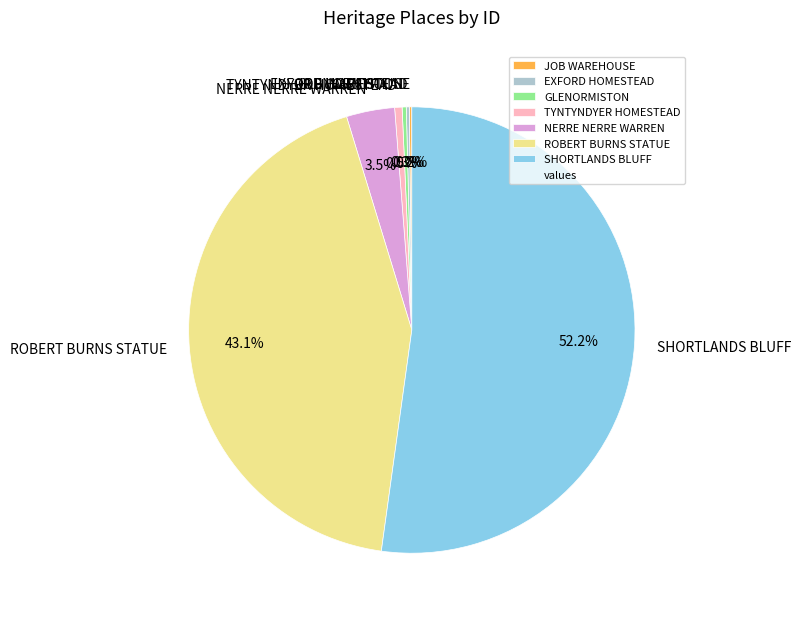

Between SHORTLANDS BLUFF and GLENORMISTON, which is larger?

SHORTLANDS BLUFF